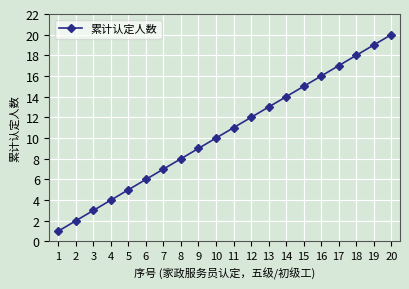

Is it true that the value at 15 is 5?

False